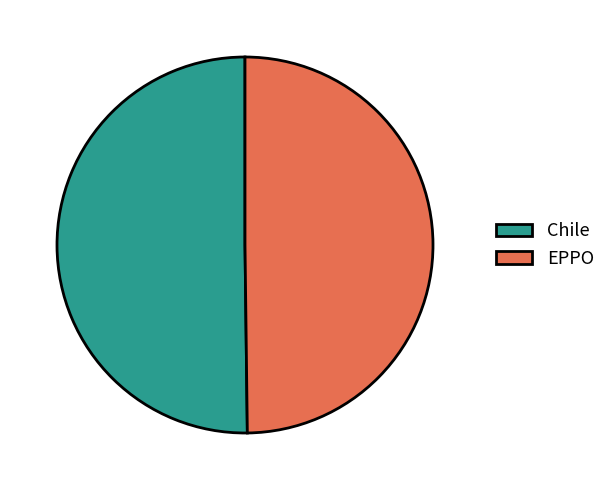

The EPPO slice represents 50% of the pie. True or false?

True